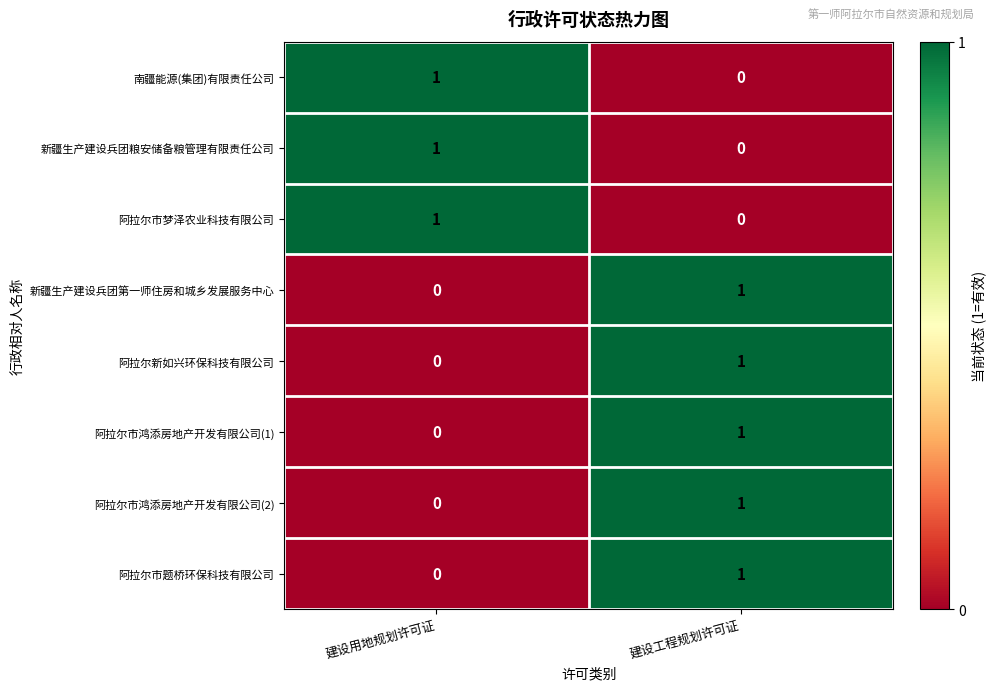

True or false: 南疆能源(集团)有限责任公司 has a value of 0 at 建设工程规划许可证.

True